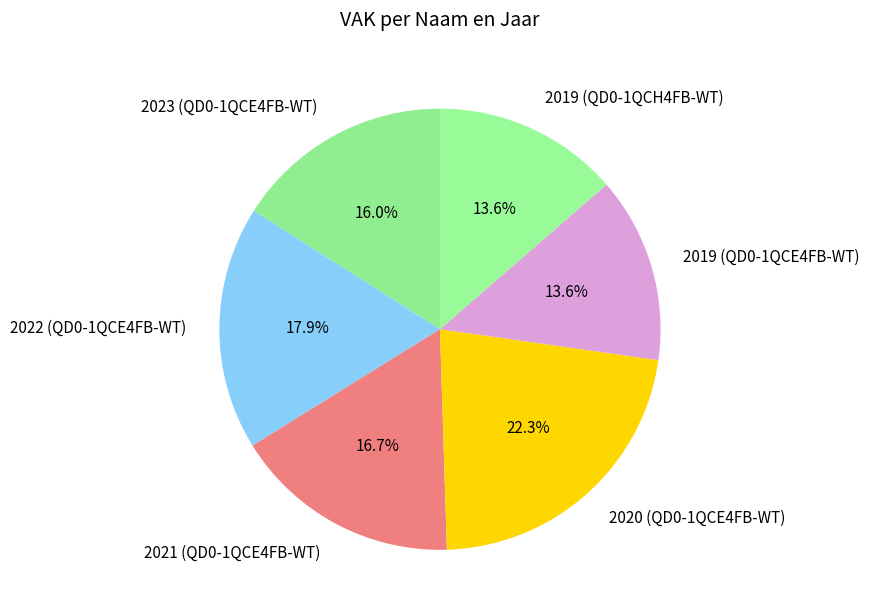

What percentage do 2022 (QD0-1QCE4FB-WT) and 2019 (QD0-1QCH4FB-WT) together represent?

31.5%